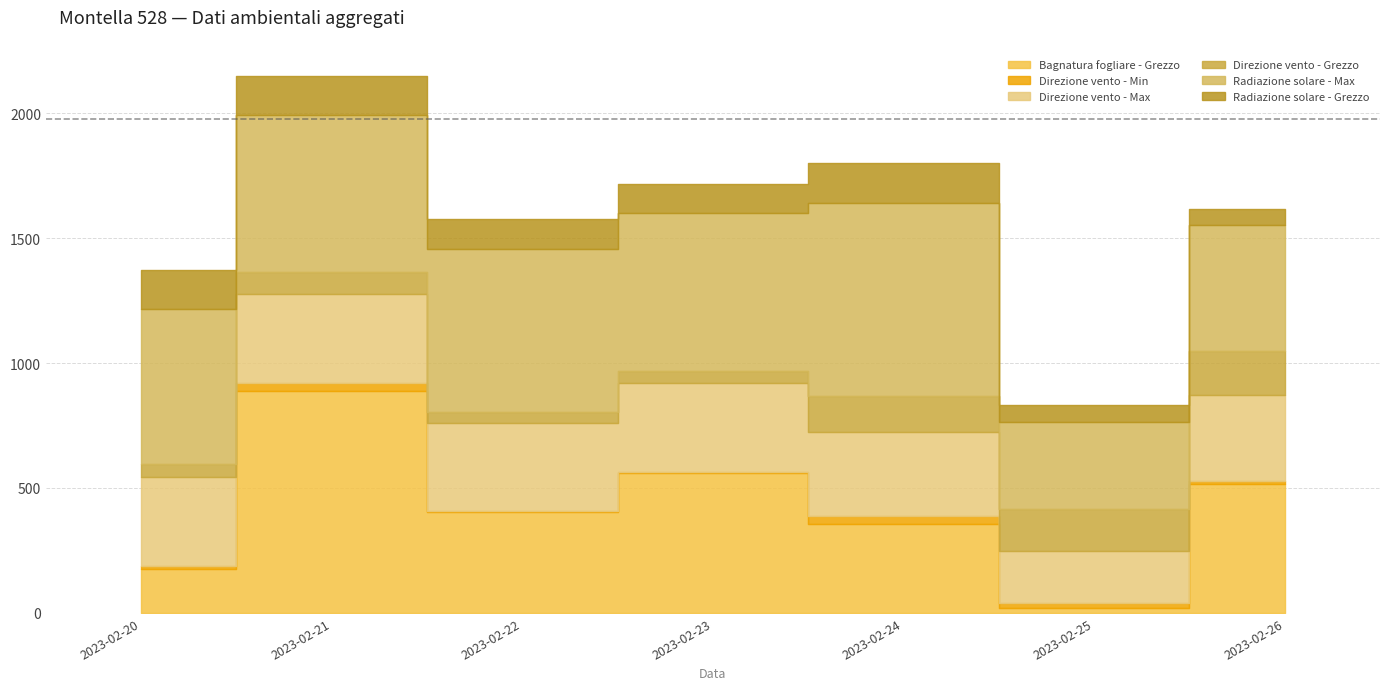

Reading right to left, transcribe all the data shown in this chart.

Bagnatura fogliare - Grezzo: 515.4	18.3	355.2	560.5	405.3	888.6	175.0
Direzione vento - Min: 11.0	21.0	33.0	4.0	1.0	31.0	12.0
Direzione vento - Max: 347.0	207.0	335.0	355.0	352.0	357.0	358.0
Direzione vento - Grezzo: 177.0	170.0	147.0	47.0	45.0	87.0	51.0
Radiazione solare - Max: 501.6	346.8	772.2	634.6	654.7	627.7	619.4
Radiazione solare - Grezzo: 66.6	70.4	158.2	114.1	119.4	156.2	155.6